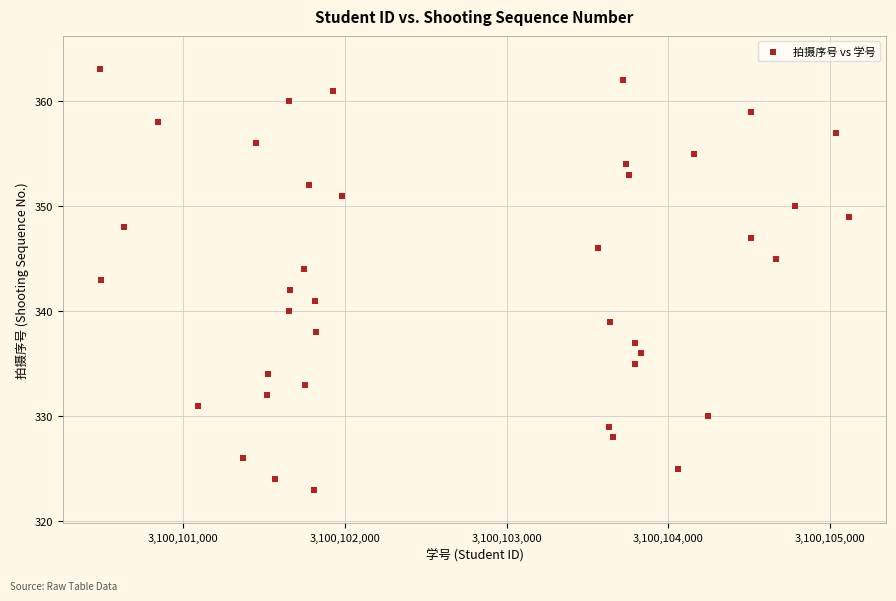

What is the range of X values (max minus min)?

4623